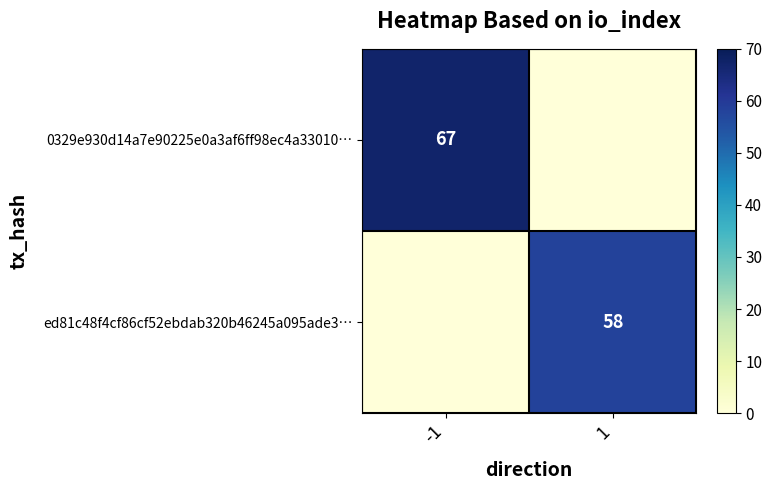

What is the average value of the 0329e930d14a7e90225e0a3af6ff98ec4a33010… series?

34